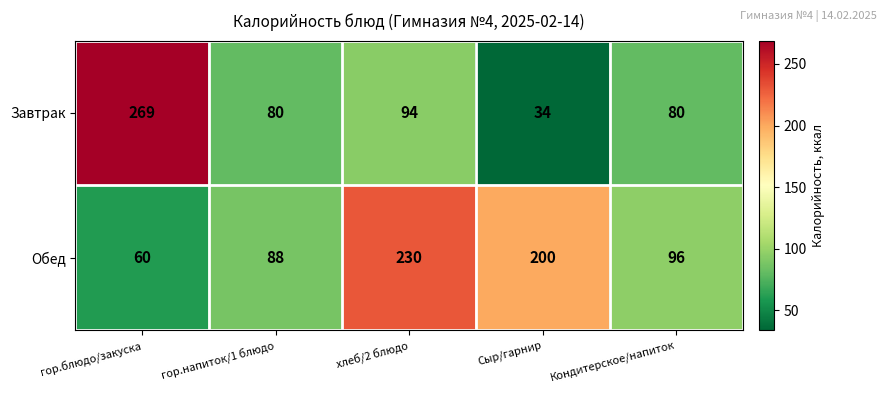

Rank the series at хлеб/2 блюдо from highest to lowest value.

Обед, Завтрак